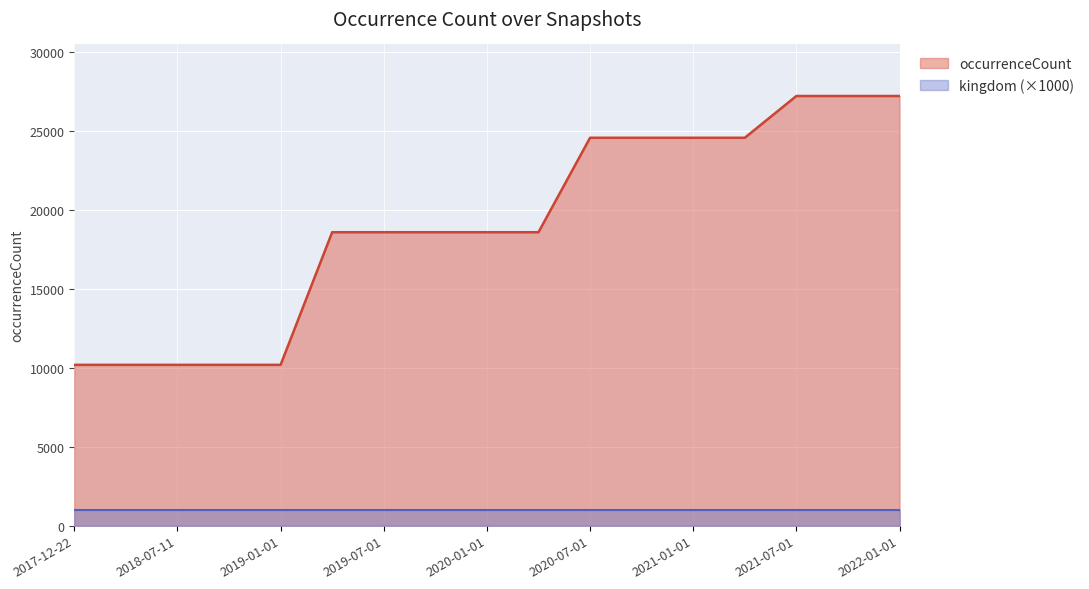

Count the number of data series in this chart.

2